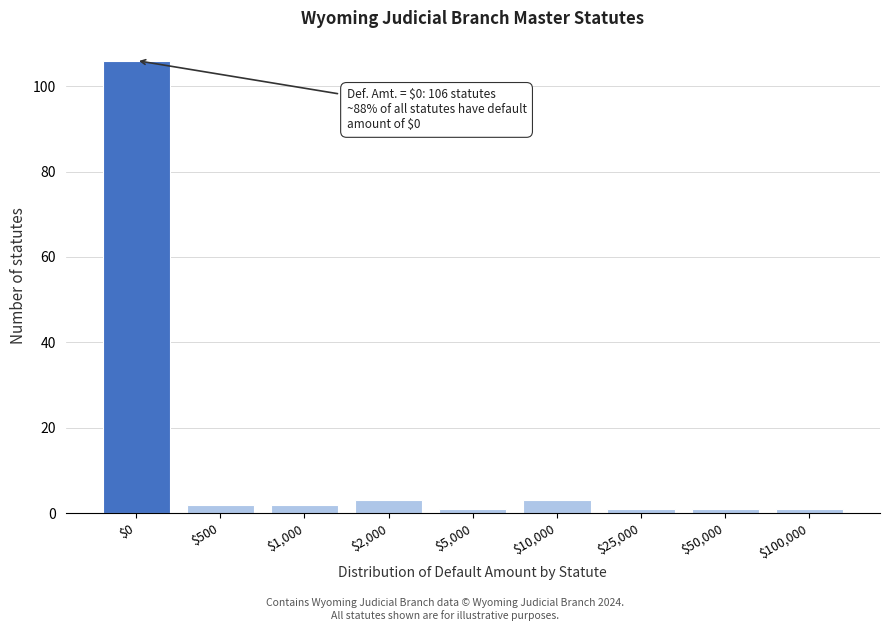

Reading left to right, transcribe all the data shown in this chart.

106	2	2	3	1	3	1	1	1